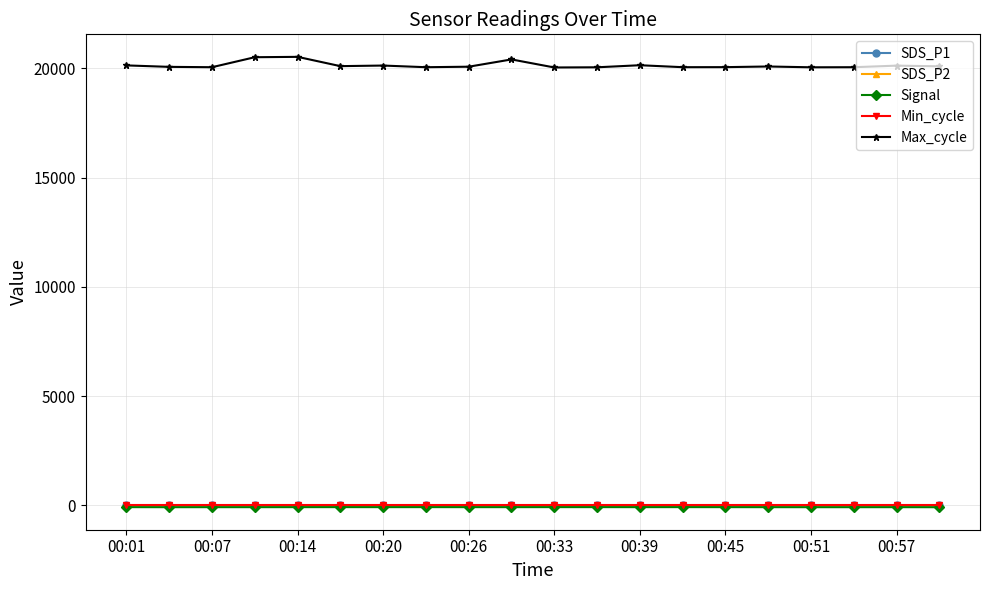

What is the maximum value shown in the chart?

20528.0